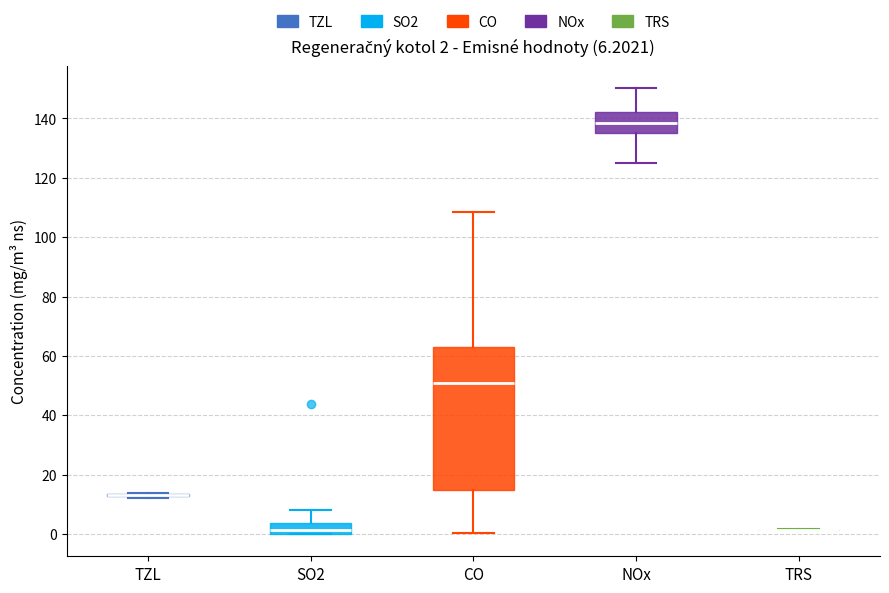

Comparing the boxes themselves (not the whiskers), which one is the tallest?

CO